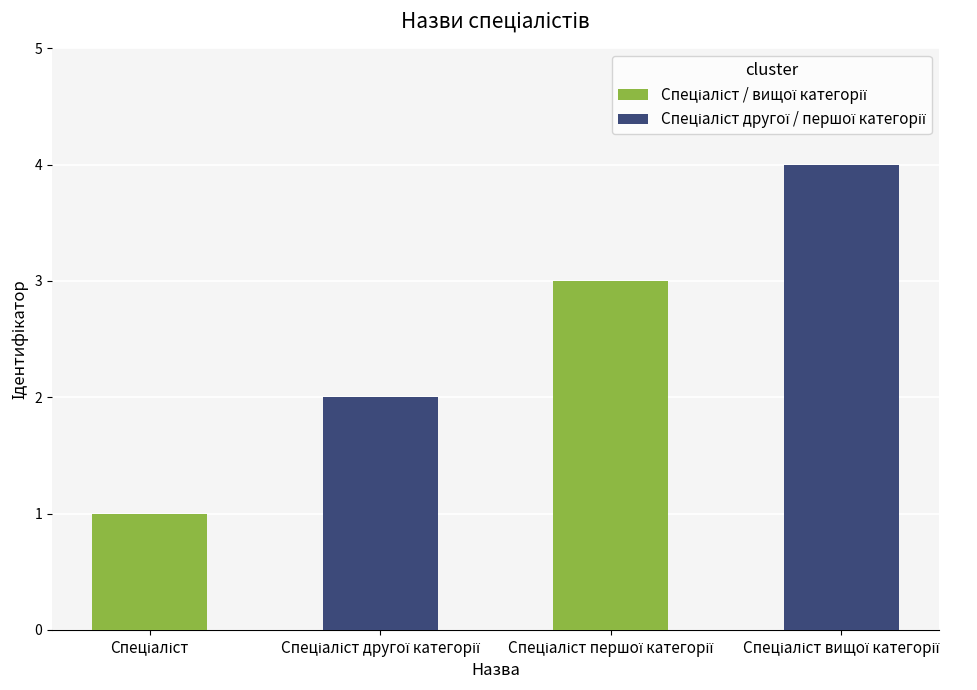

What is the greatest value displayed?

4